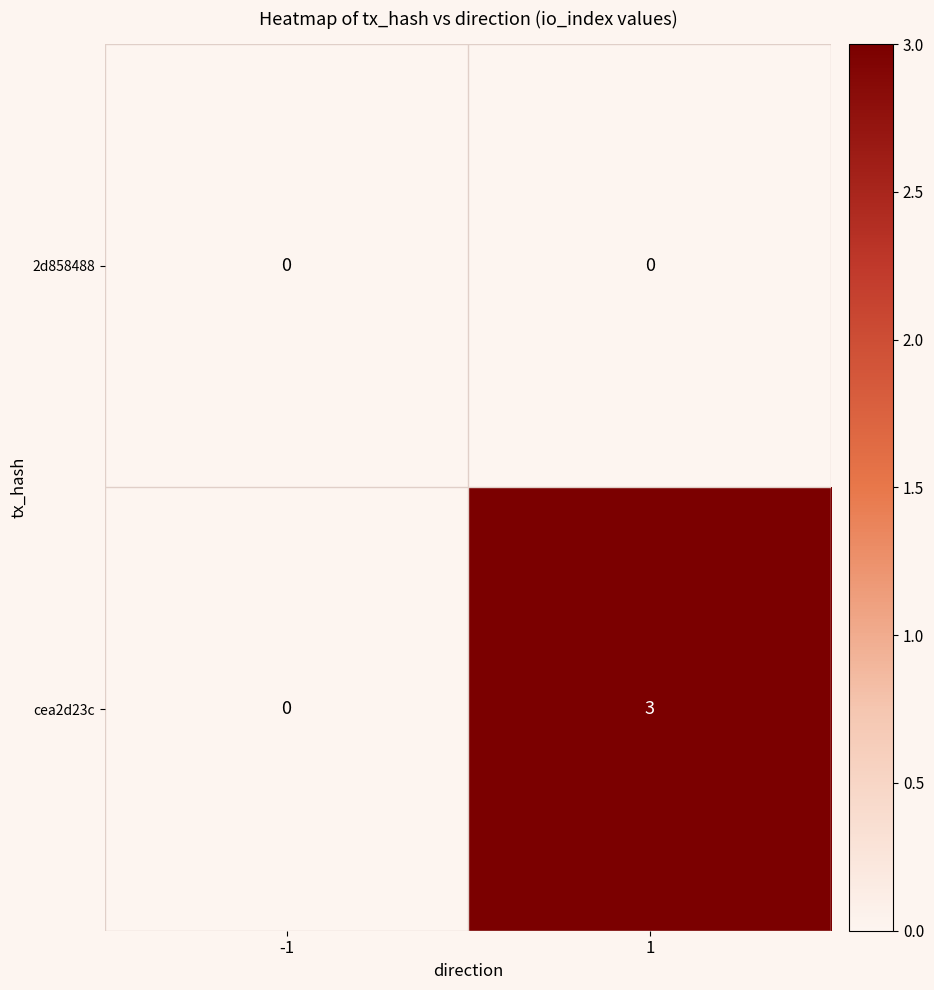

Which series has the widest spread of values?

cea2d23c